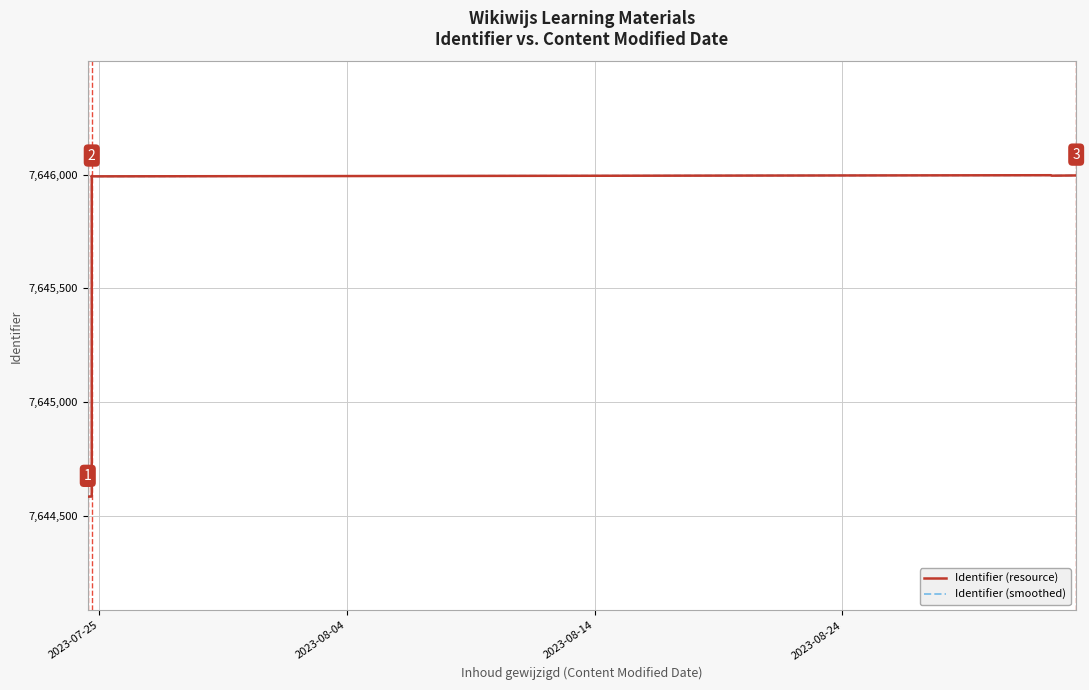

Does the chart display data point markers on the line(s)?

No